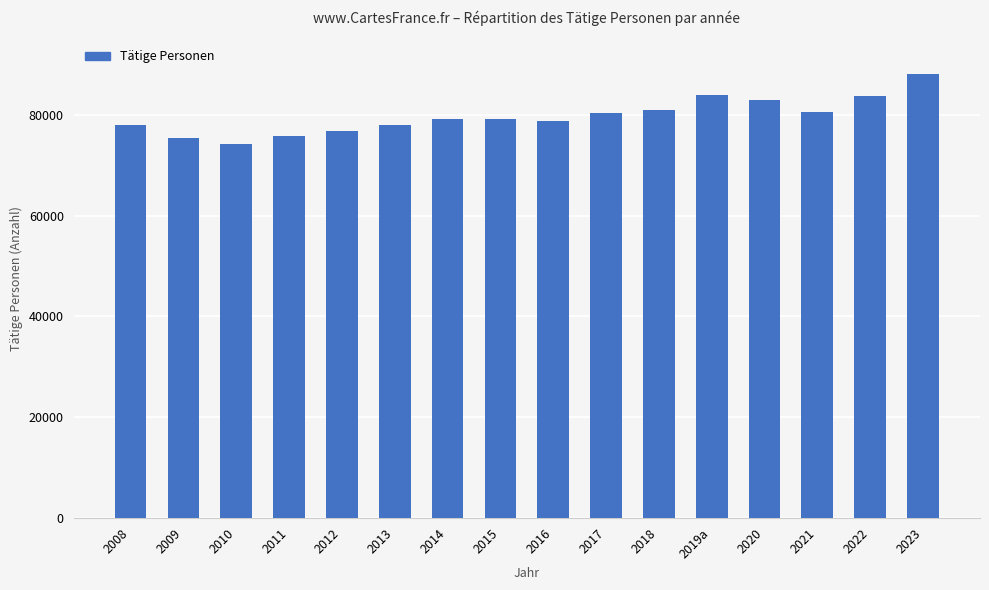

How many data points are less than 79261?

8